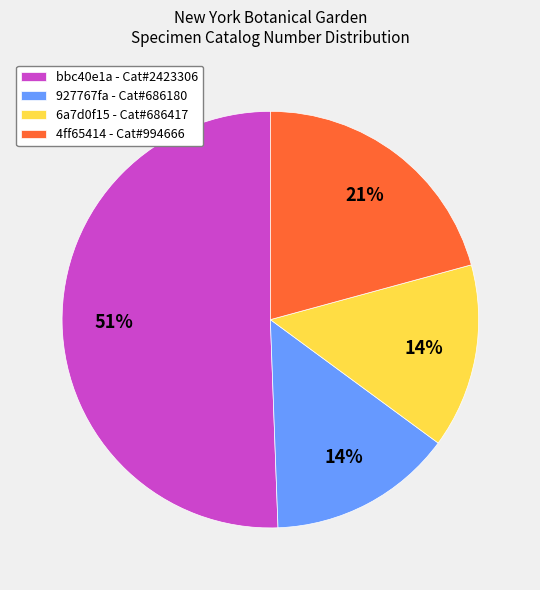

Is there any slice that represents more than half of the pie?

Yes